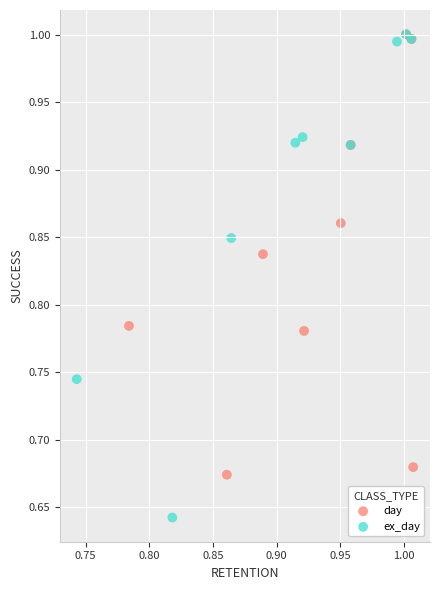

Which series has the largest Y range (max minus min)?

ex_day